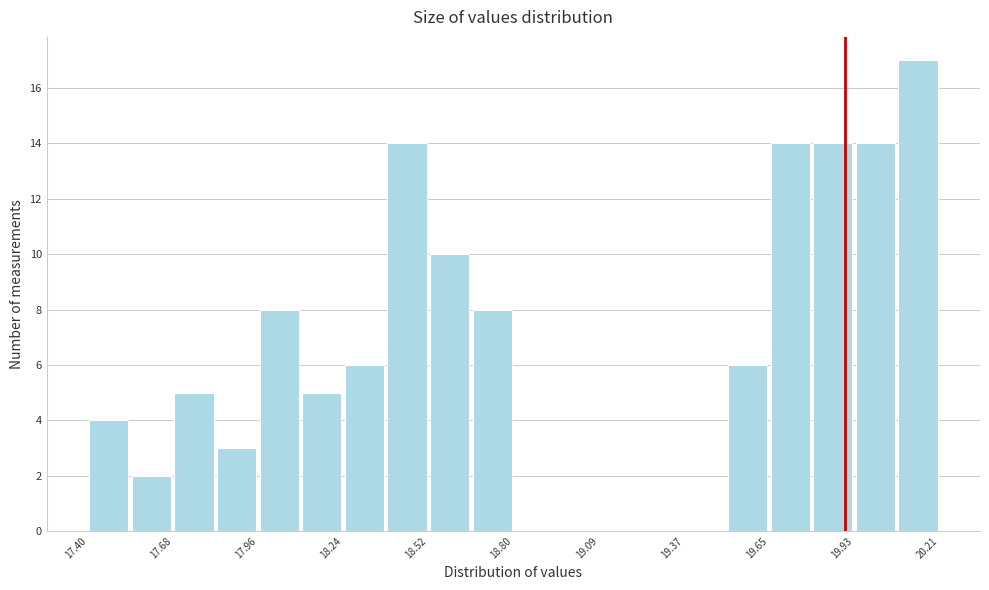

Read against the x-axis, roughly where is the centre of the tallest bar?

20.15